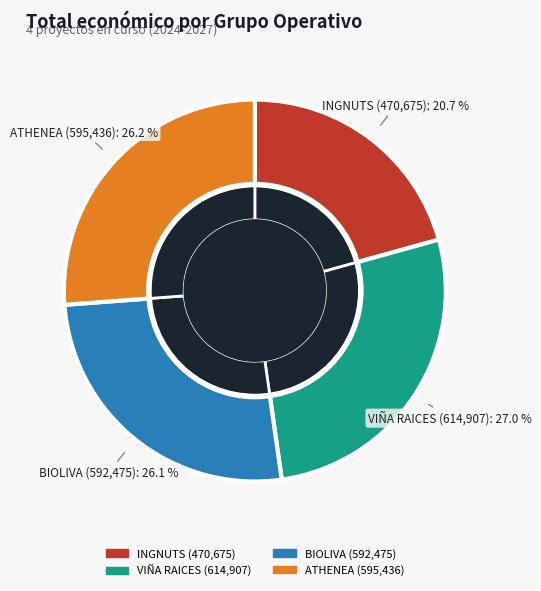

Which has a higher value, INGNUTS or ATHENEA?

ATHENEA